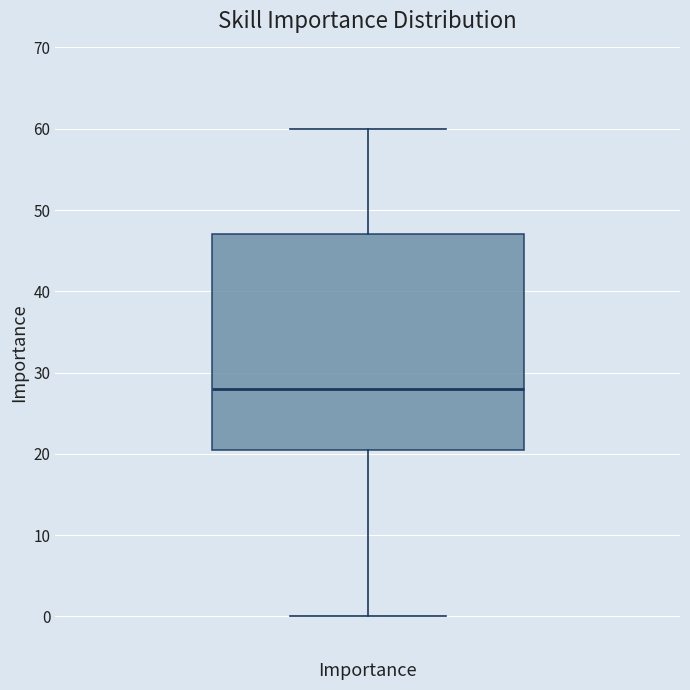

Where does the upper whisker of the box for Importance end on the y-axis? The values are not printed on the chart, so give them approximately, as read against the axis.

60